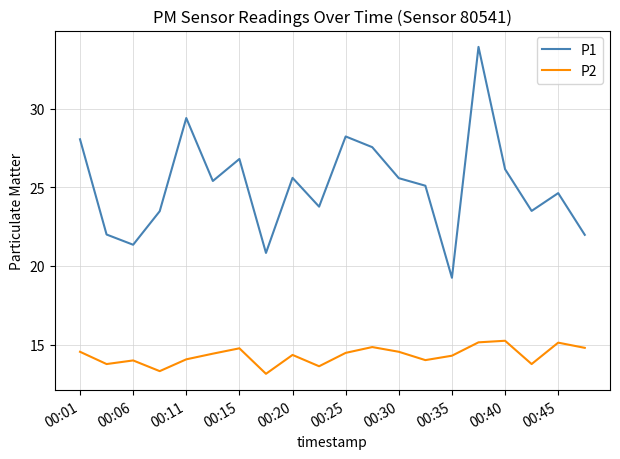

List the series in order of their overall mean, highest first.

P1, P2